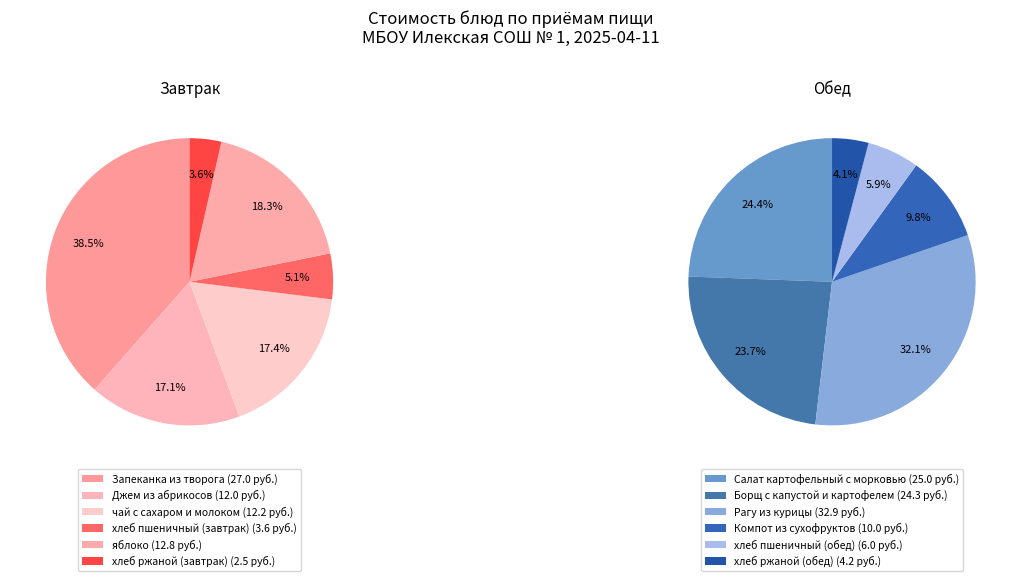

Is it true that Борщ с капустой и картофелем is 5% of the pie?

False